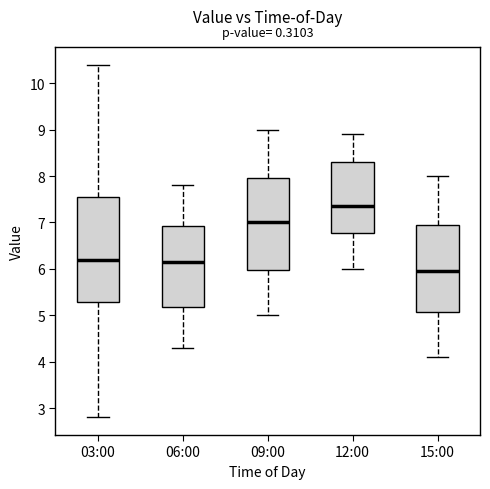

Which box has the highest median line?

12:00